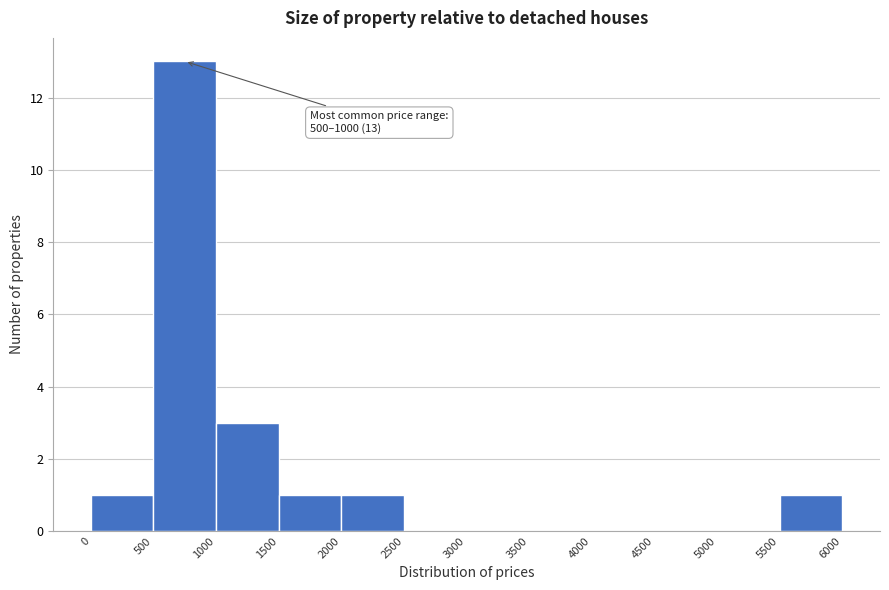

Over which range of the x-axis is the bar tallest?

500 to 1000